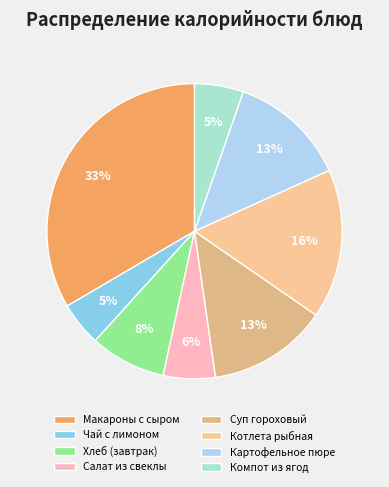

Count the number of slices in the pie.

8